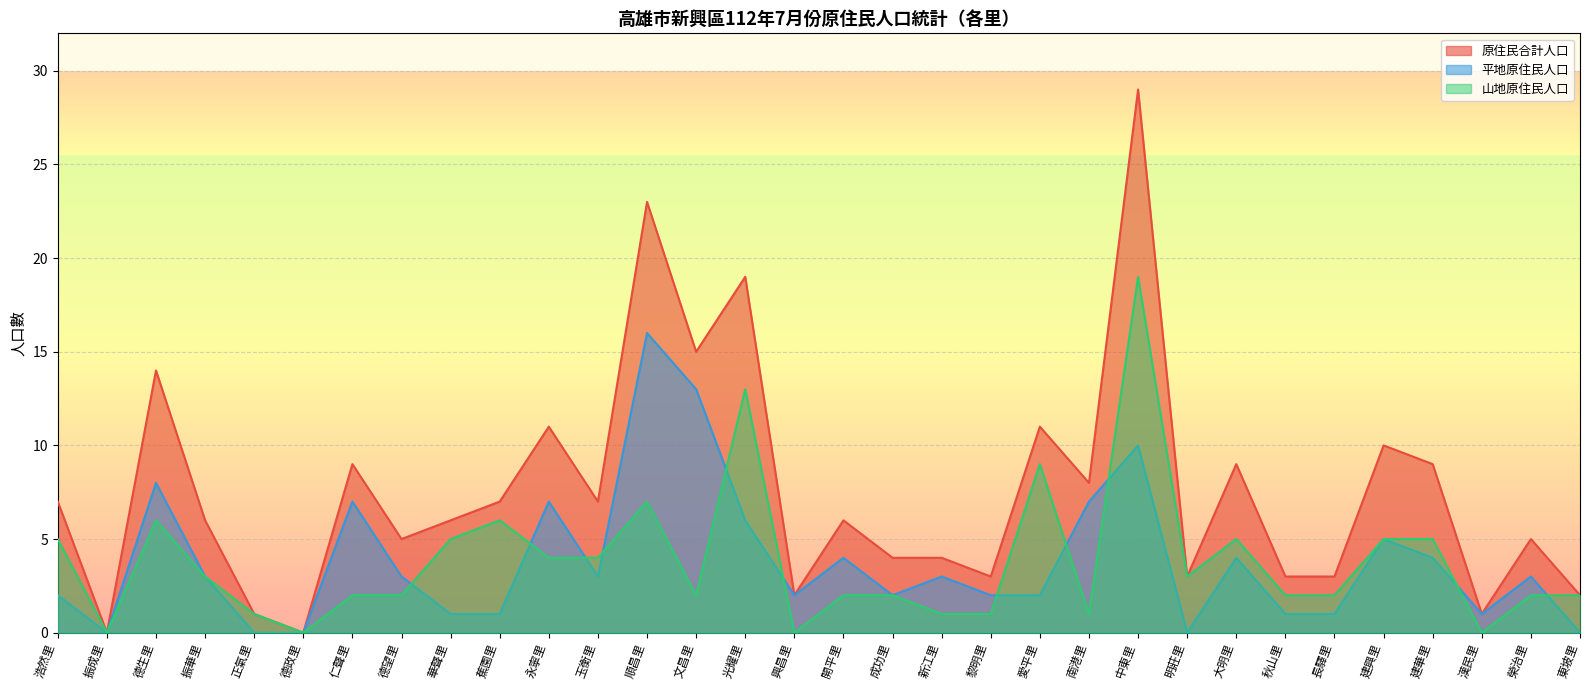

How many interior local valleys does the 山地原住民人口 series have?

7